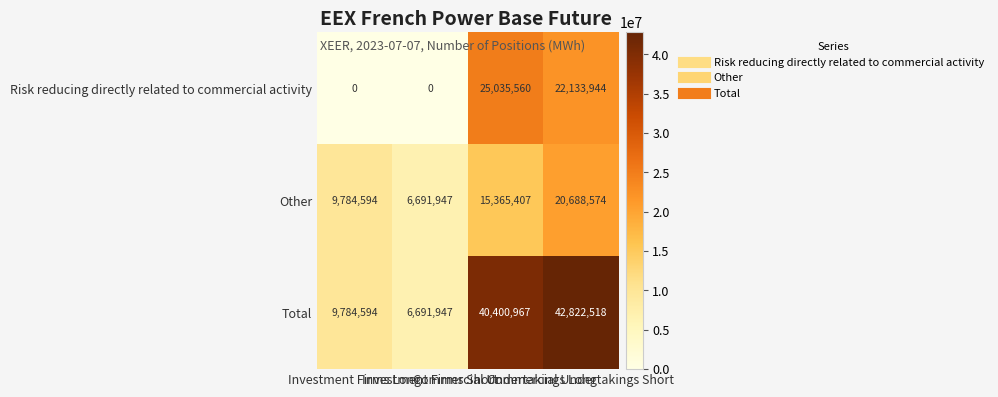

Between Commercial Undertakings Long and Commercial Undertakings Short, which series saw the biggest shift?

Other